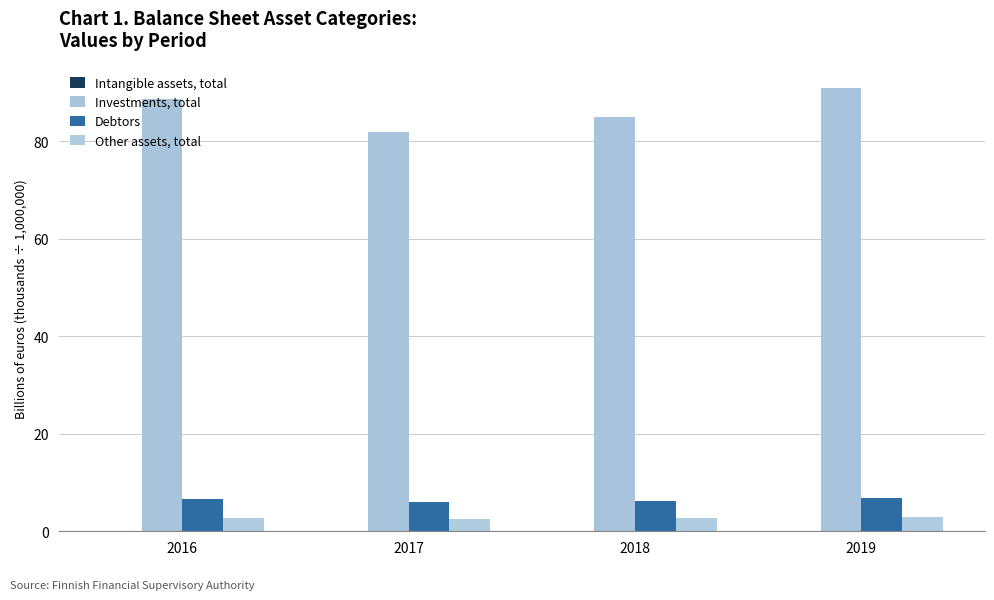

How many values in the Investments, total series exceed 88?

2